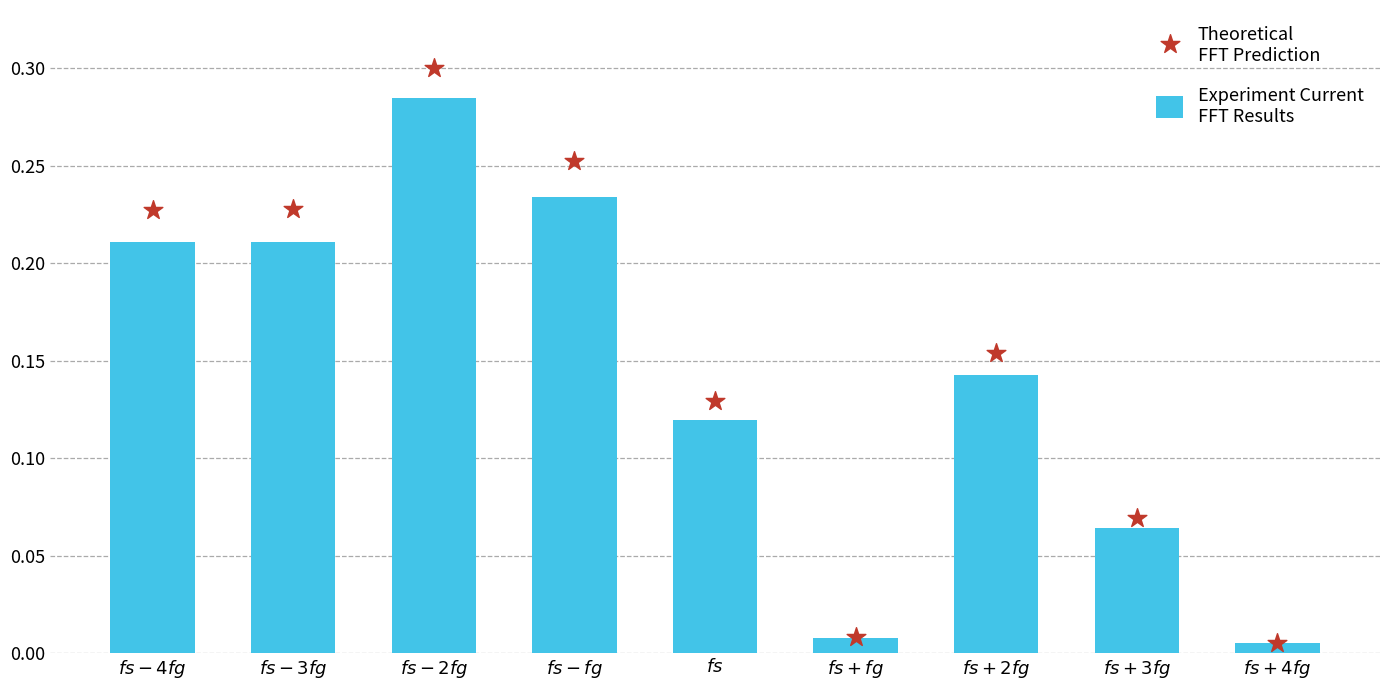

Is the value of Experiment Current
FFT Results at $\it{fs+2fg}$ greater than the value of Theoretical
FFT Prediction at $\it{fs-4fg}$?

No